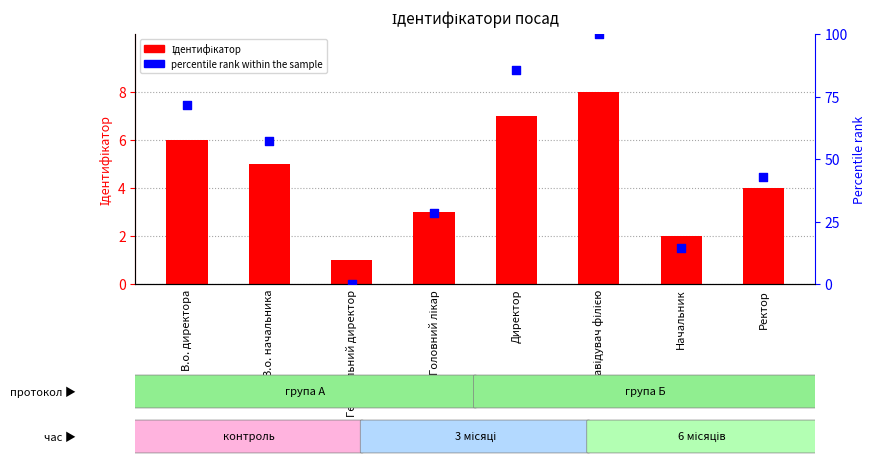

At how many categories does at least one series exceed 78?

2